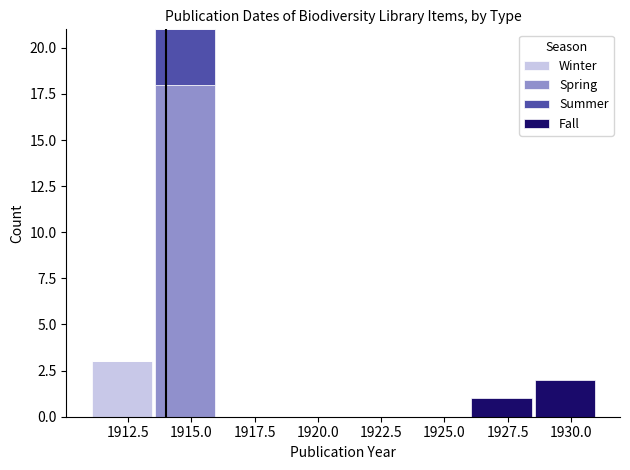

Which range on the x-axis has the tallest stacked bar (by total height)?

1913.5 to 1916.0